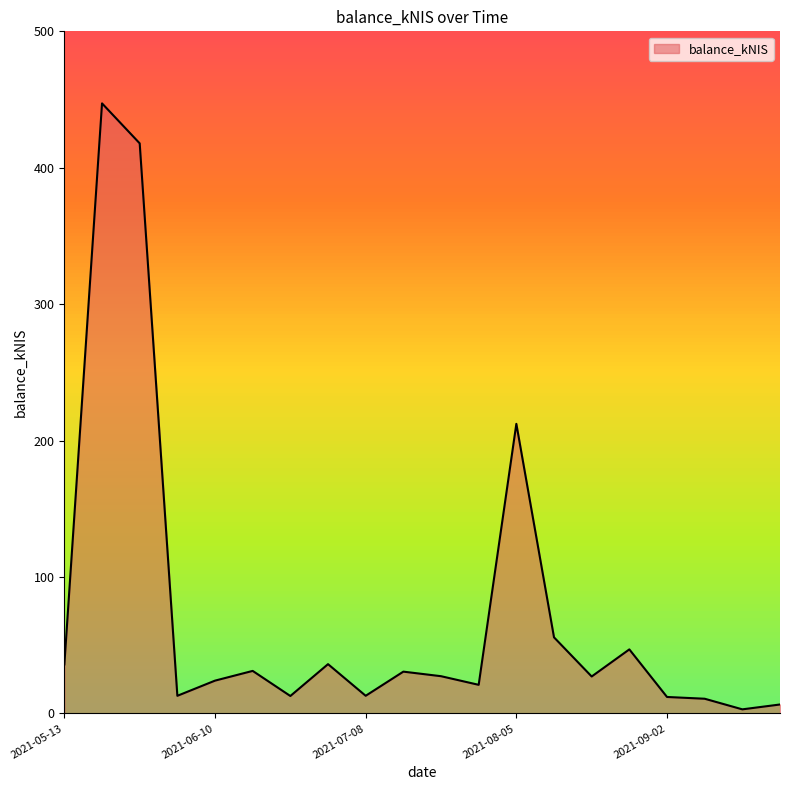

What is the maximum value shown in the chart?

447.2